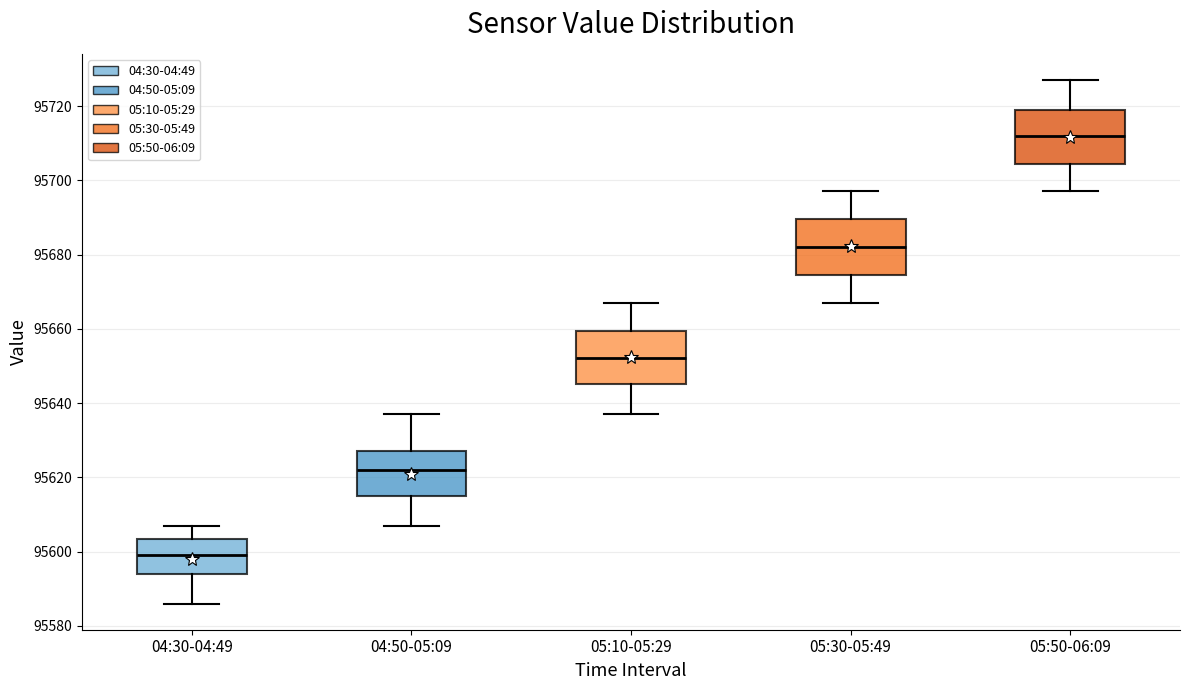

Where does the lower whisker of the box for 04:30-04:49 end on the y-axis? The values are not printed on the chart, so give them approximately, as read against the axis.

95586